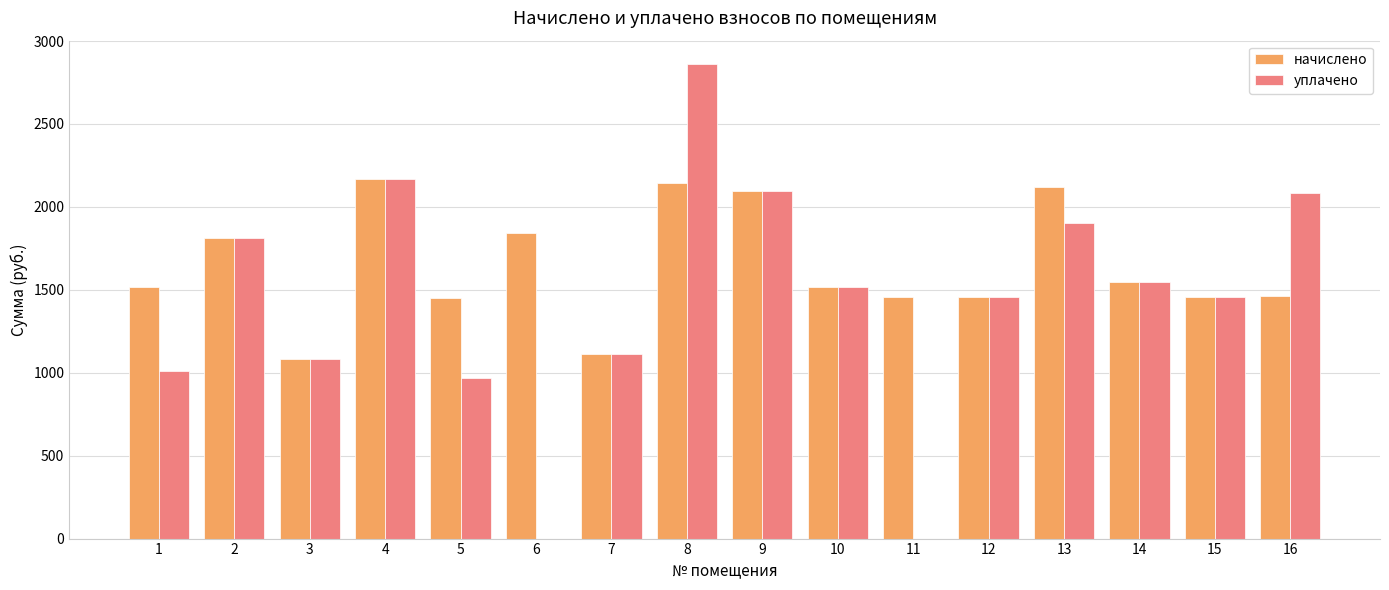

Is the value of уплачено at 3 greater than the value of начислено at 14?

No